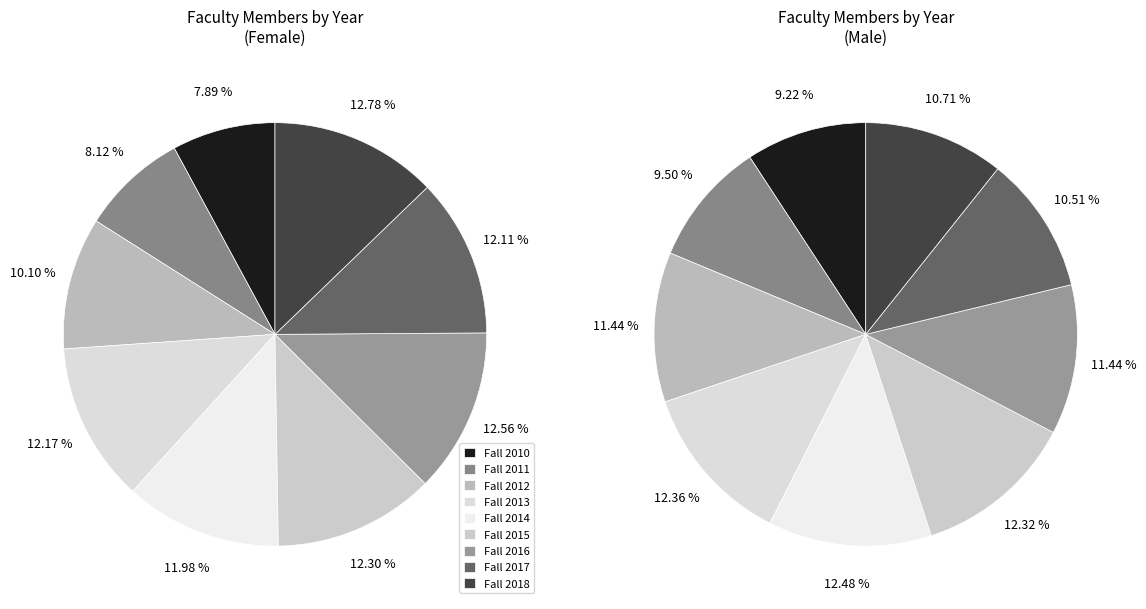

Between Fall 2013 and Fall 2018, which is larger?

Fall 2018